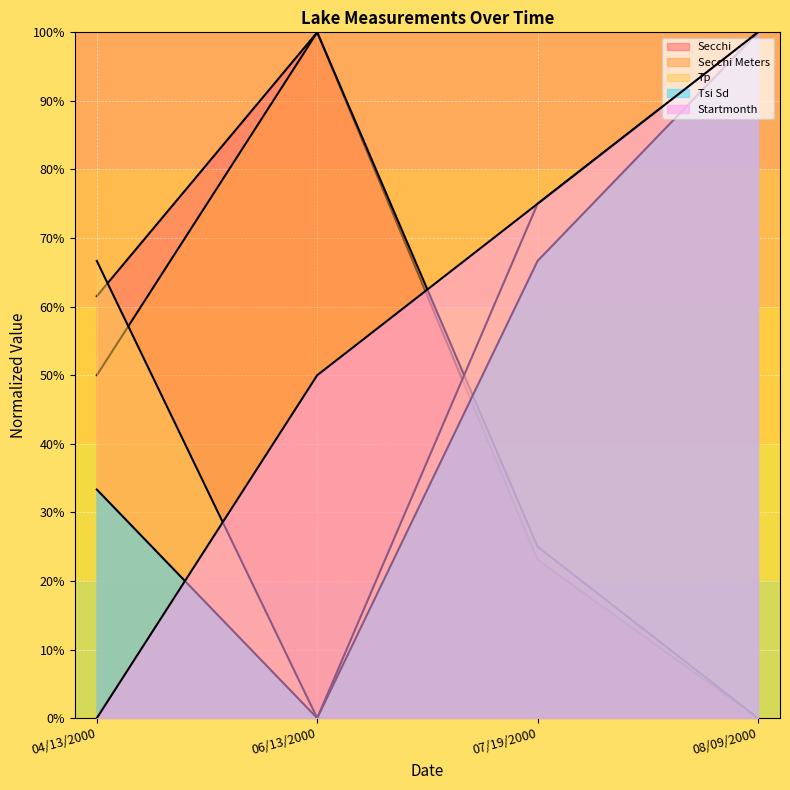

How many values in Tp are above zero?

3